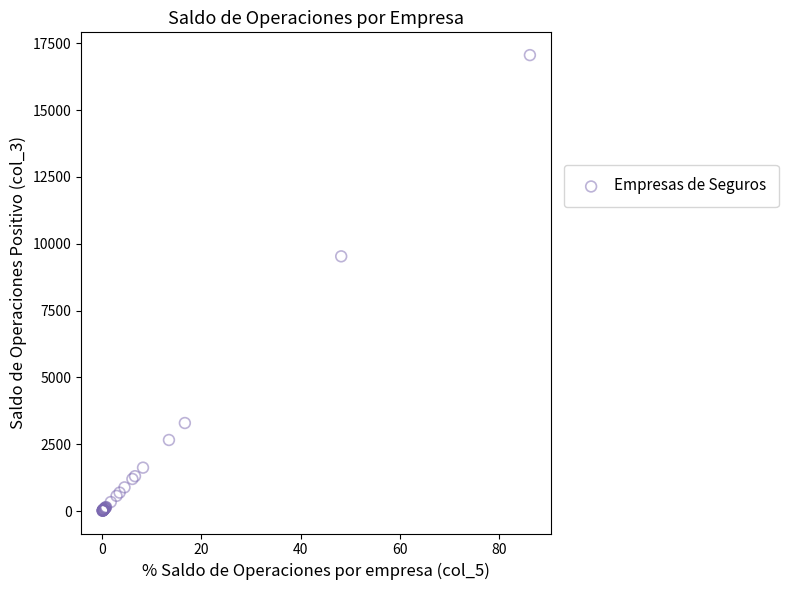

What Y value in the scatter plot is closest to 8536?

9531.4